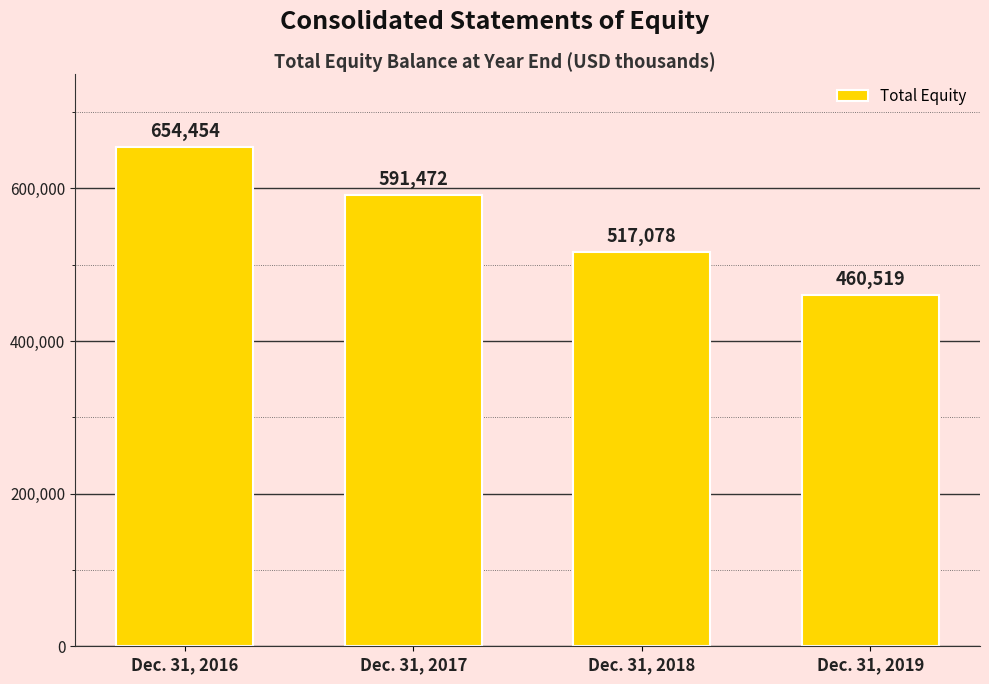

What is the sum of the values at Dec. 31, 2017 and Dec. 31, 2018?

1108550